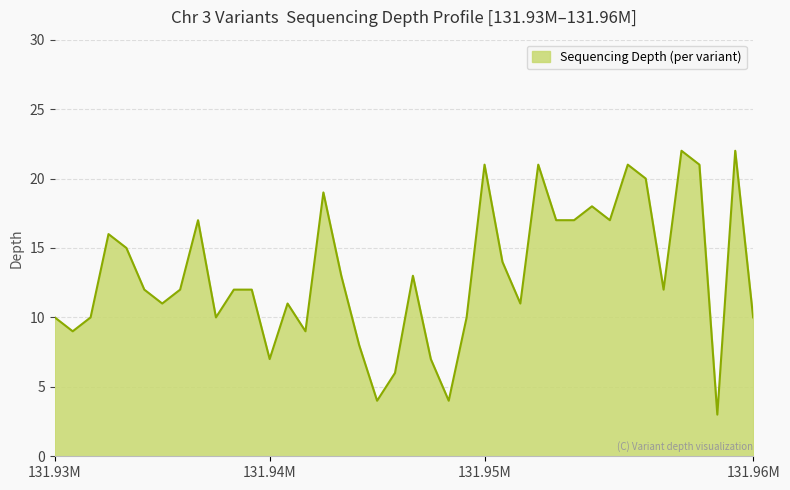

What is the greatest value displayed?

22